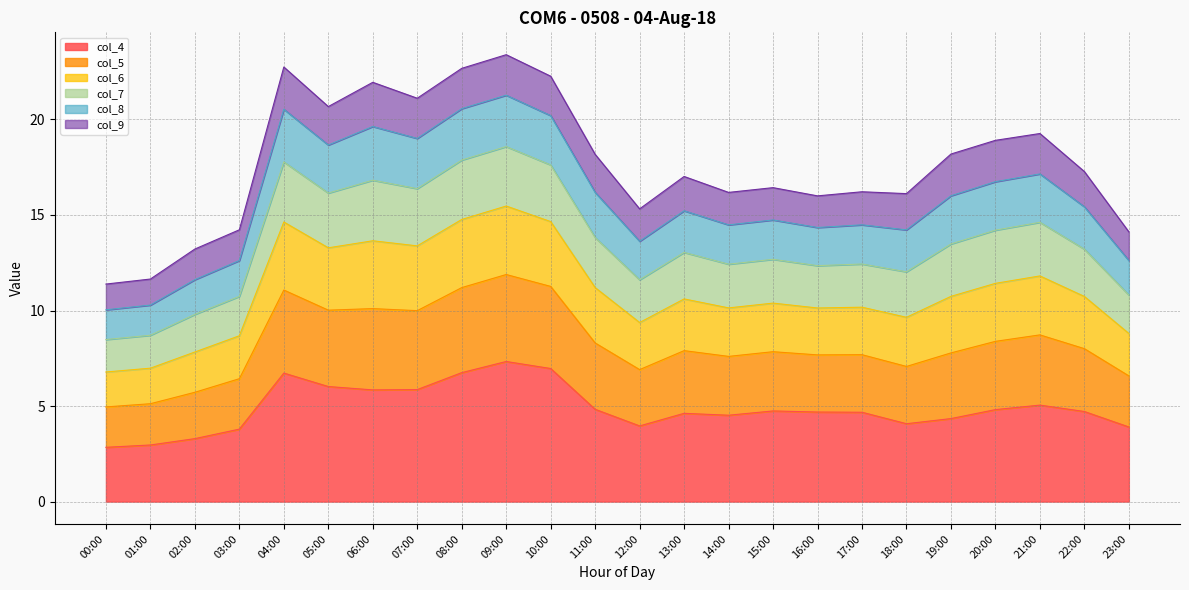

What is the value of the col_4 point at the 10th from the left?

7.3